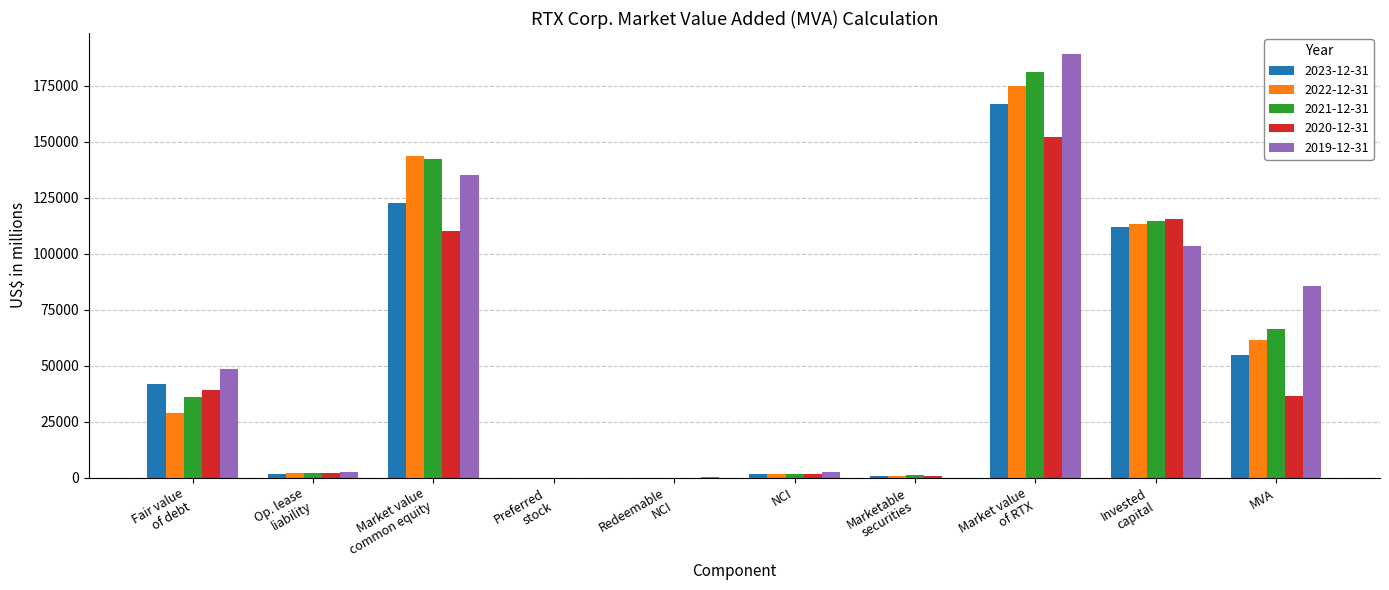

What is the maximum value shown in the chart?

188995